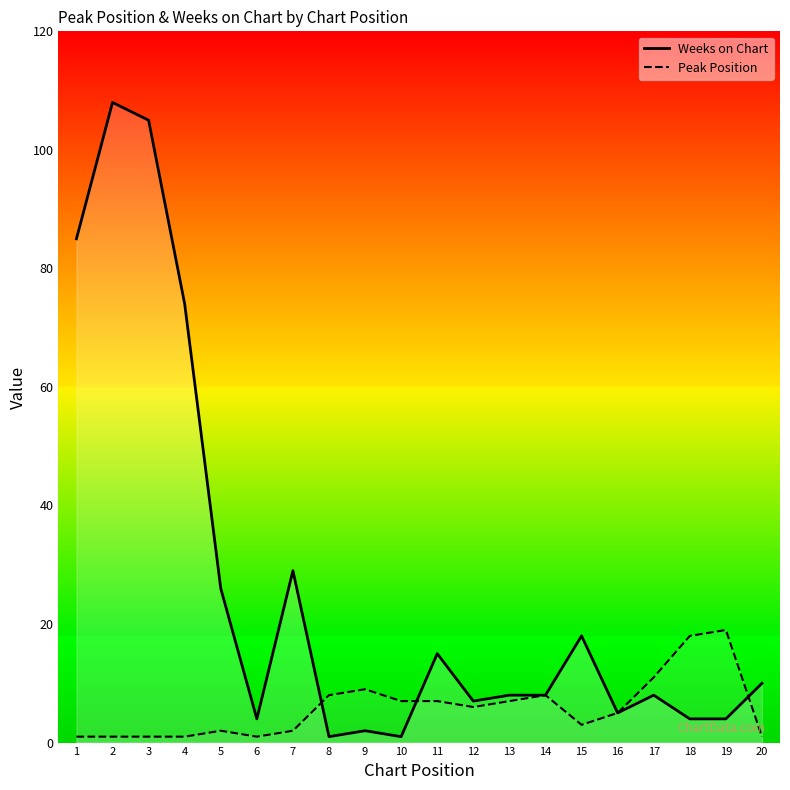

What are all the series names shown in the legend?

Weeks on Chart, Peak Position